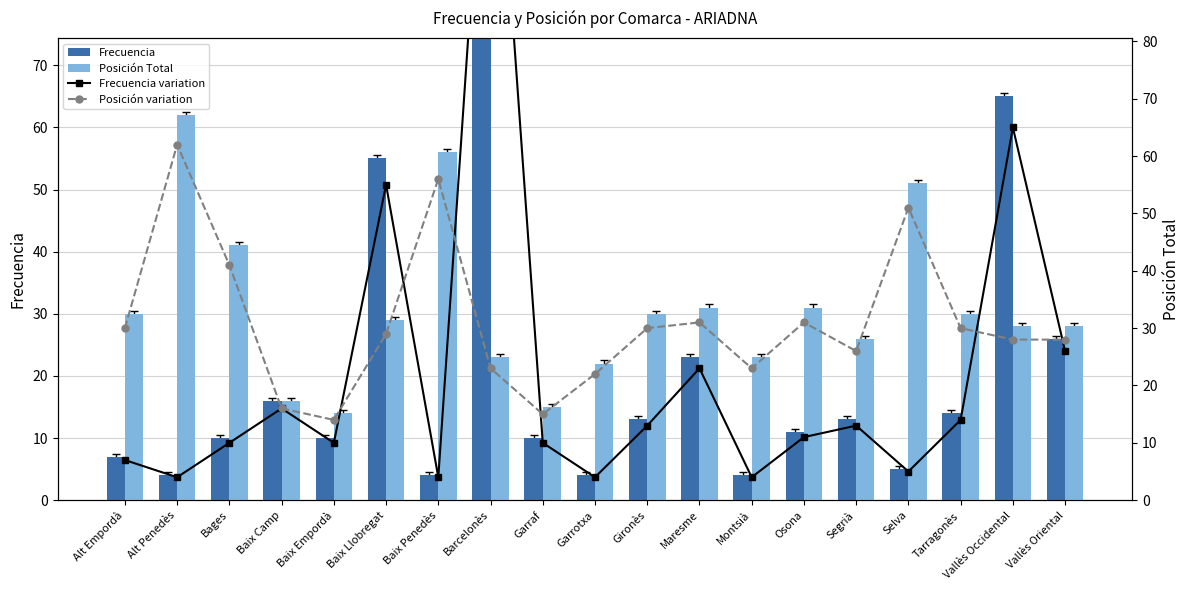

At which label does Frecuencia reach its peak?

Barcelonès